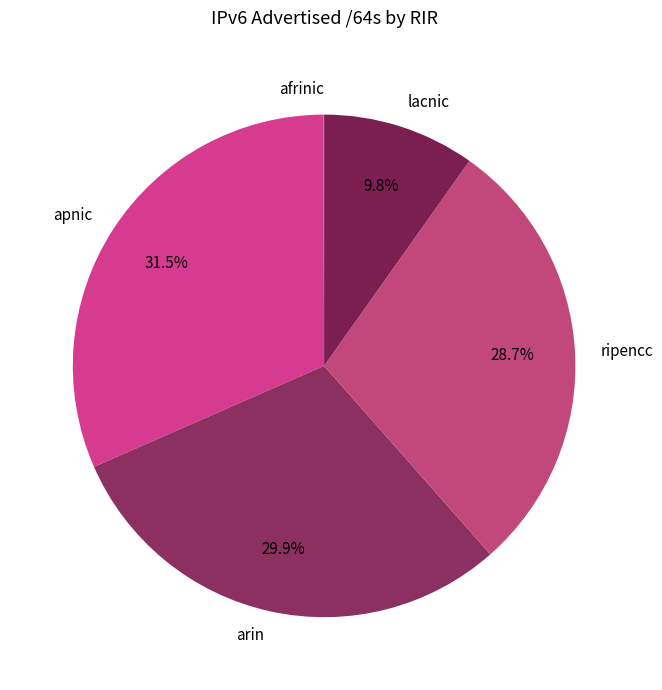

Between lacnic and ripencc, which is larger?

ripencc